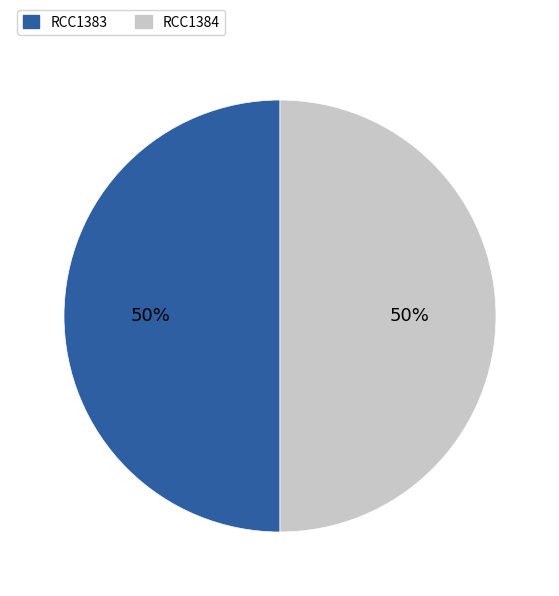

Count the number of slices in the pie.

2